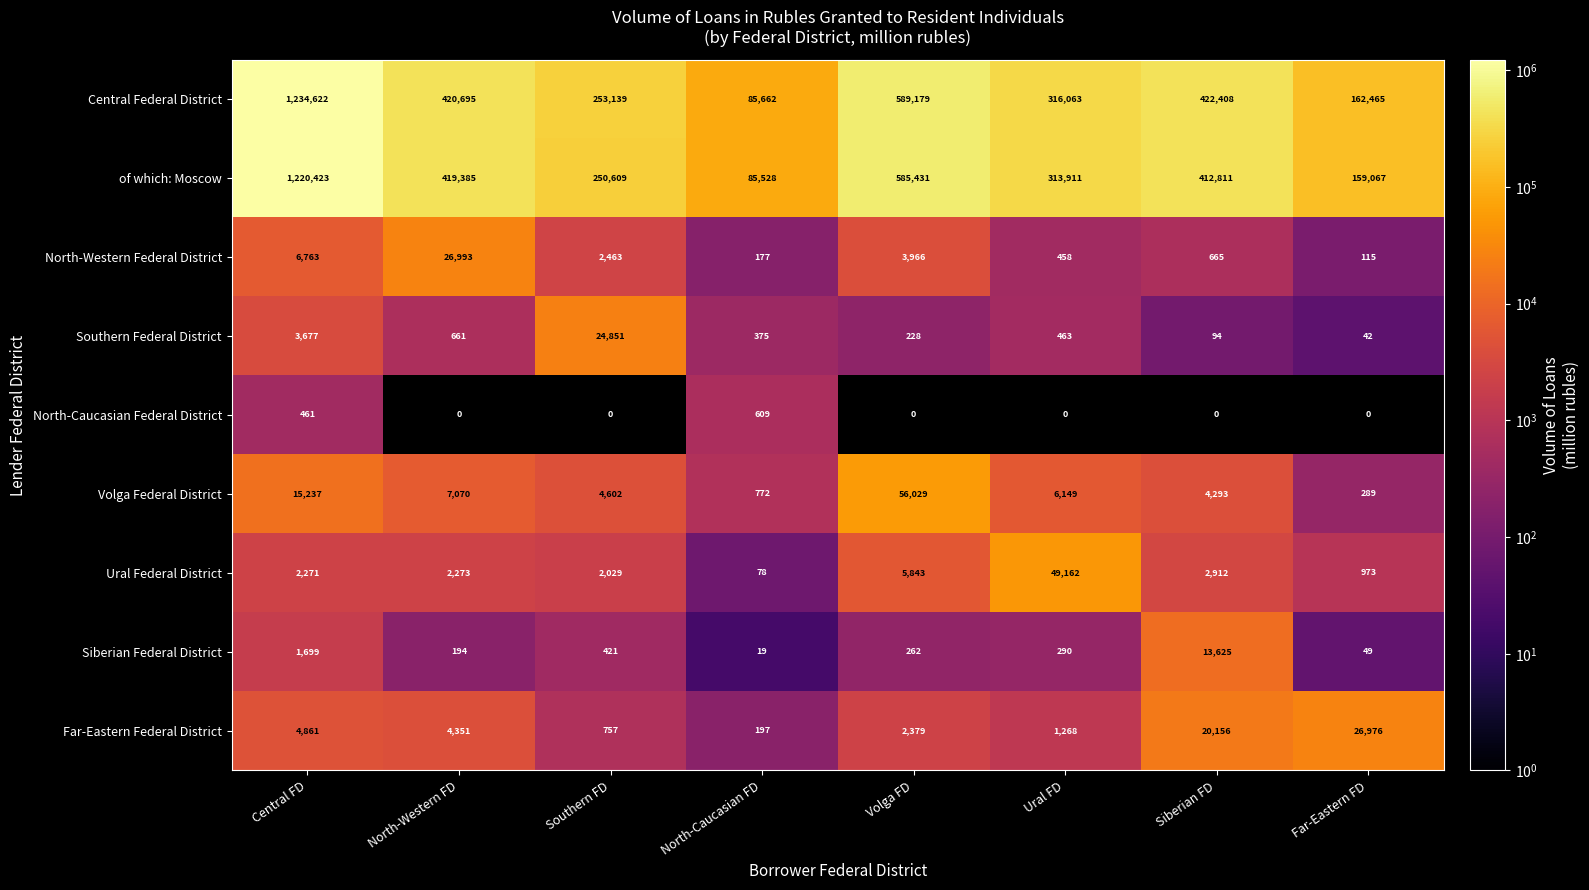

Which label corresponds to the largest value in the chart?

Central FD